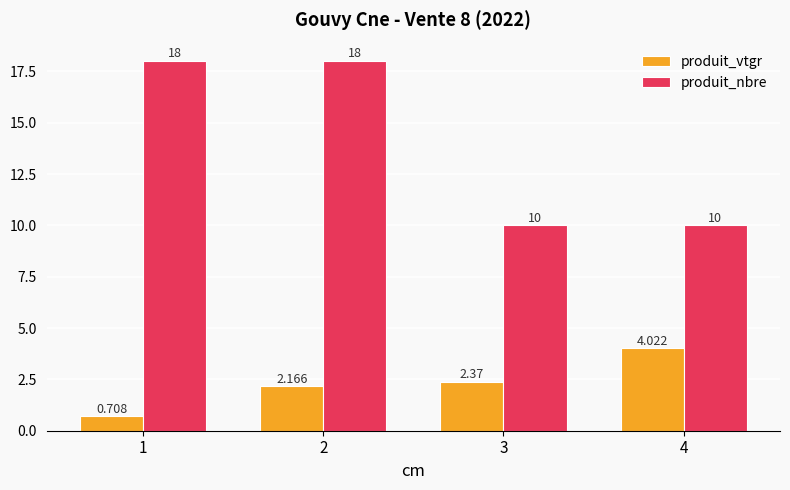

At how many categories does at least one series exceed 16?

2